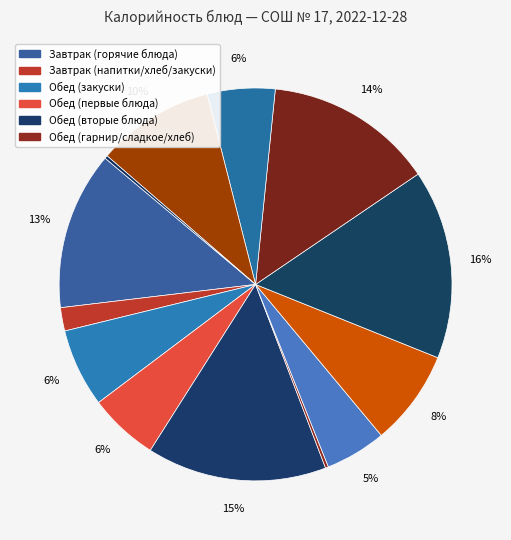

Which category has the smallest portion of the pie?

Огурец свежий (завтрак)